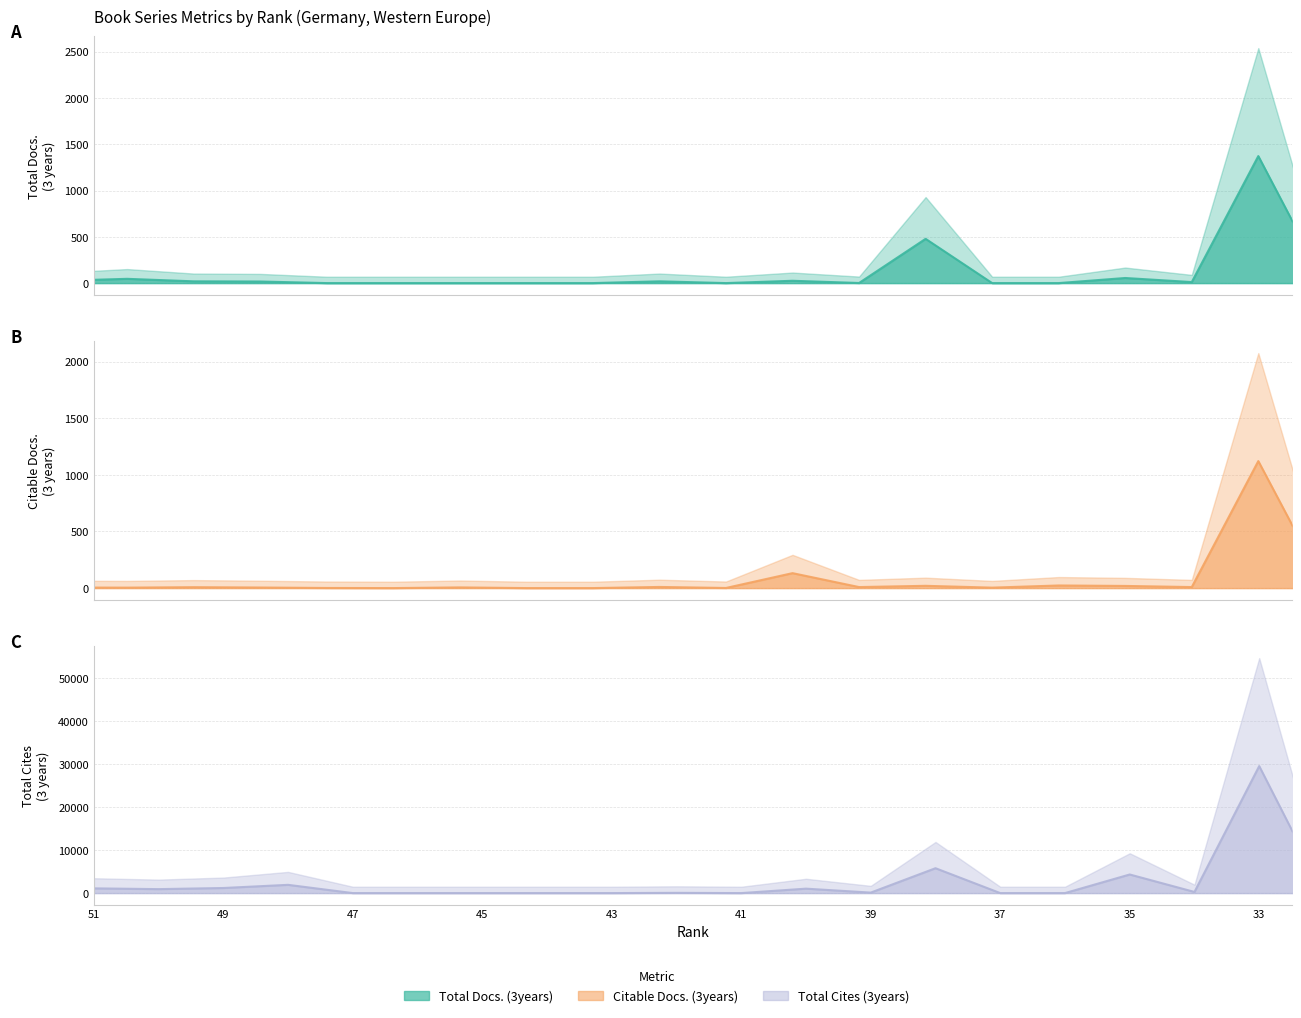

What is the total value across all series at 35?

4396